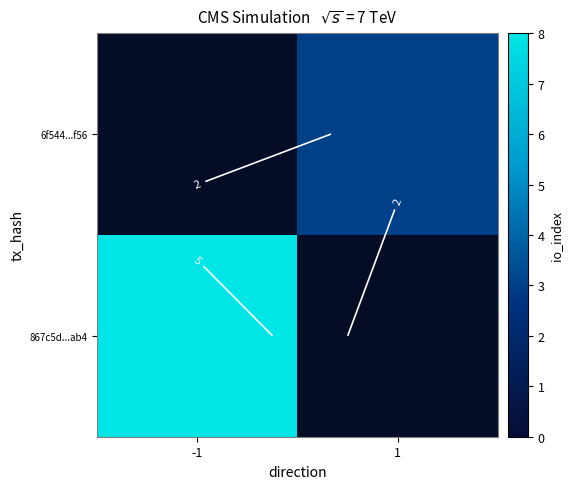

The 6f544...f56 series shows 1 at -1. True or false?

False